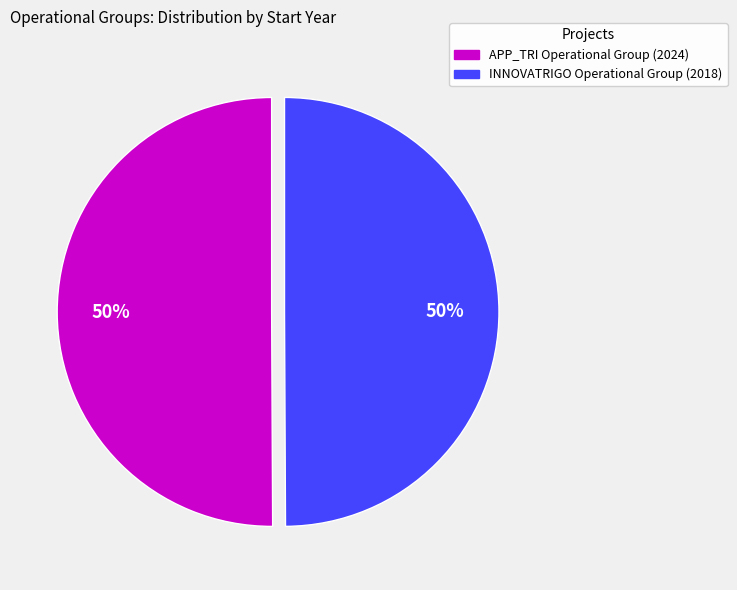

Approximately how many times larger is the value at INNOVATRIGO Operational Group compared to APP_TRI Operational Group?

1.0